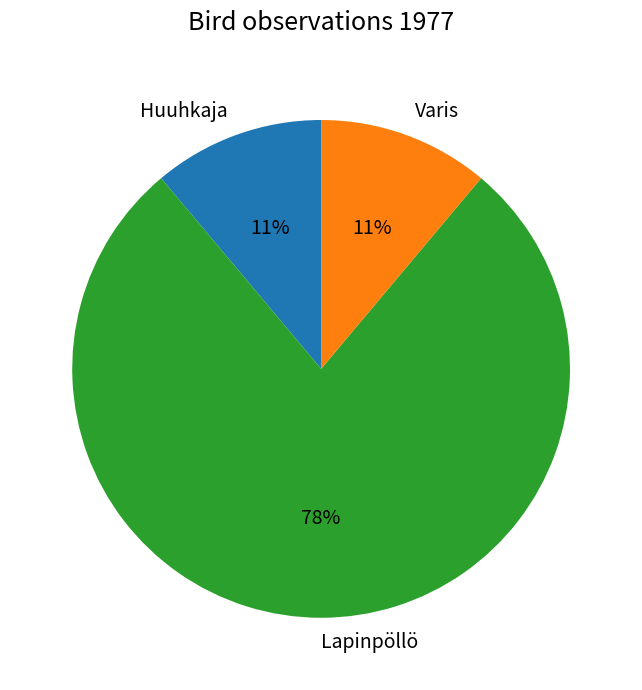

Is it true that Lapinpöllö is 78% of the pie?

True